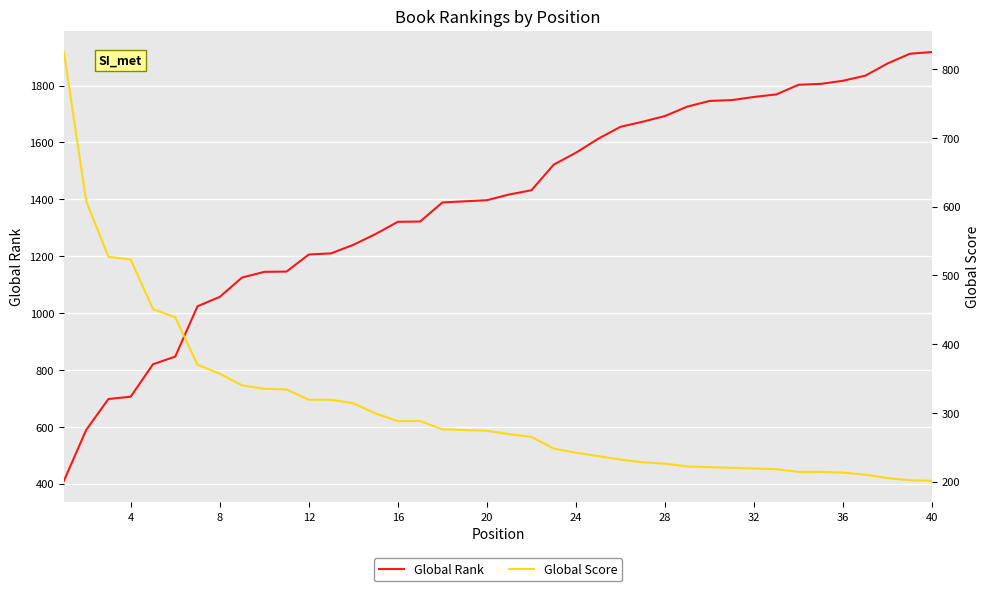

What is the lowest value of the Global Rank series?

410